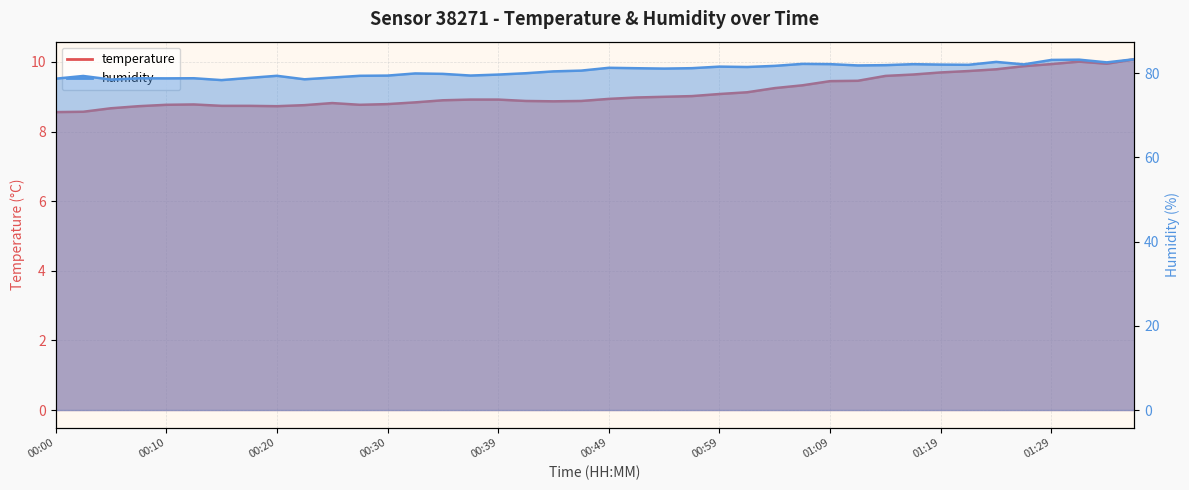

Which series changed the most between 00:42 and 00:54?

humidity